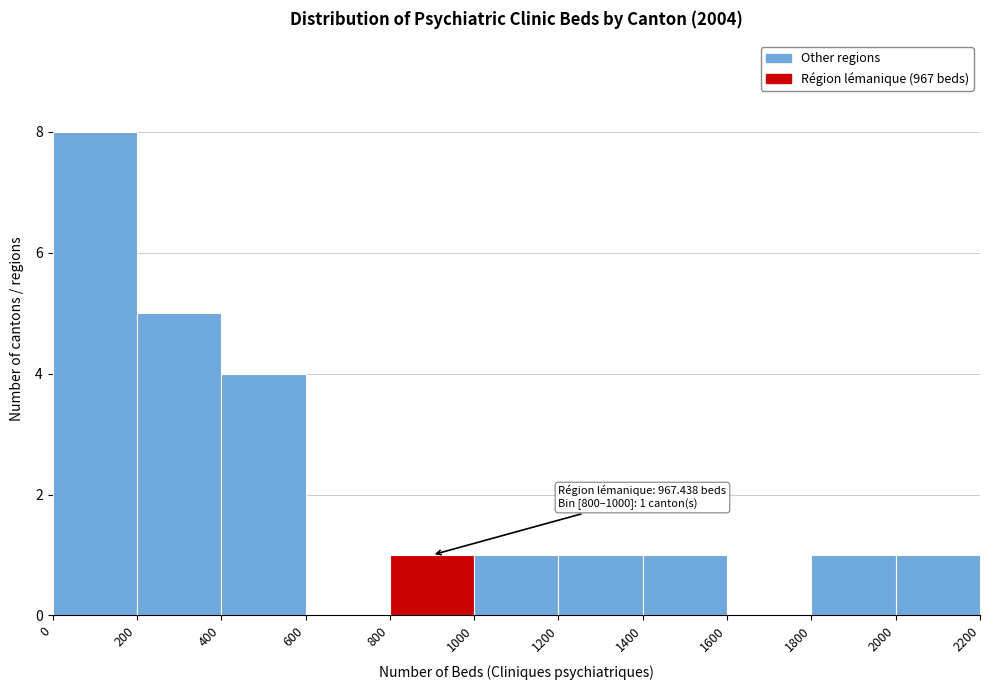

Which range on the x-axis has the tallest bar?

0 to 200